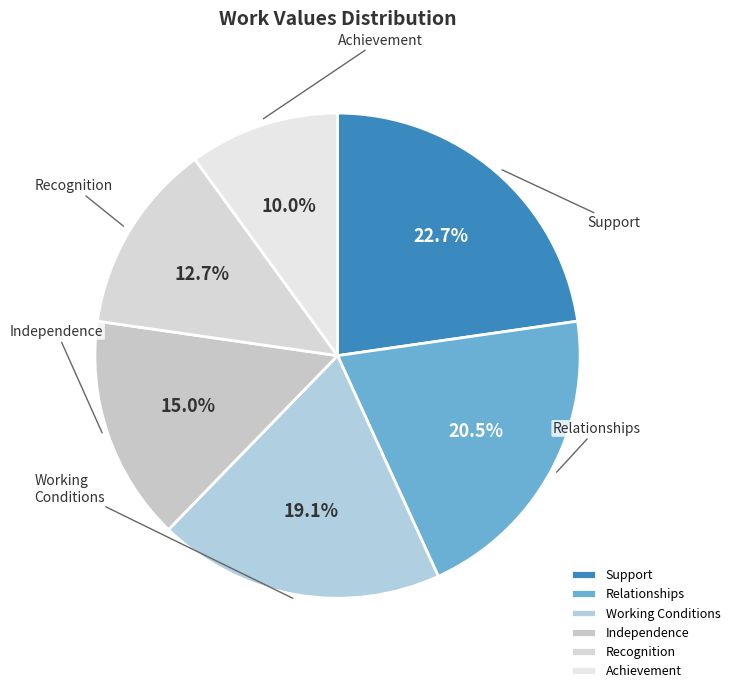

Which category has the smallest portion of the pie?

Achievement